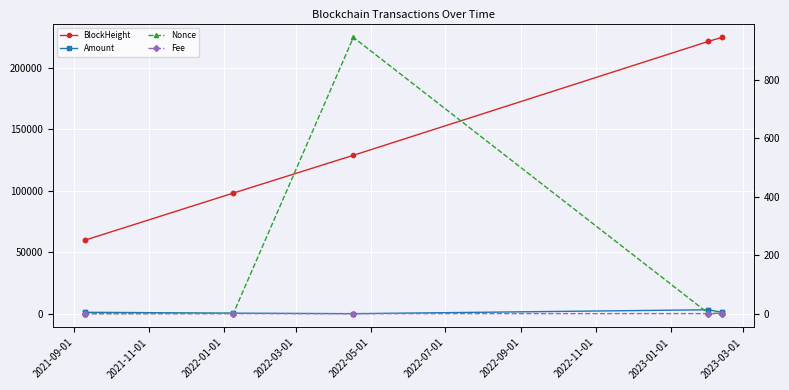

What is the maximum value for BlockHeight?

224484.0